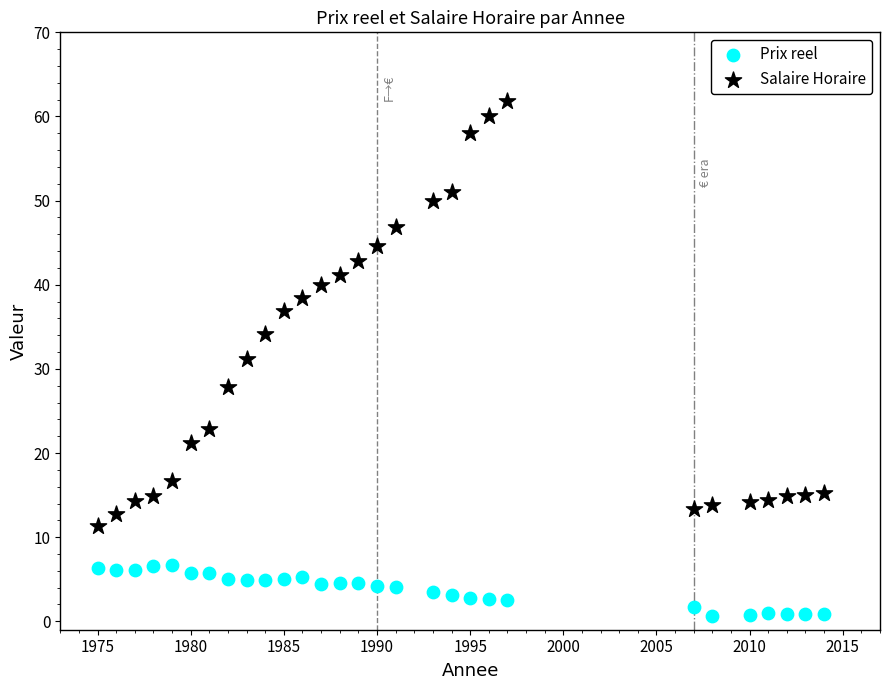

Which series contains the highest Y value?

Salaire Horaire